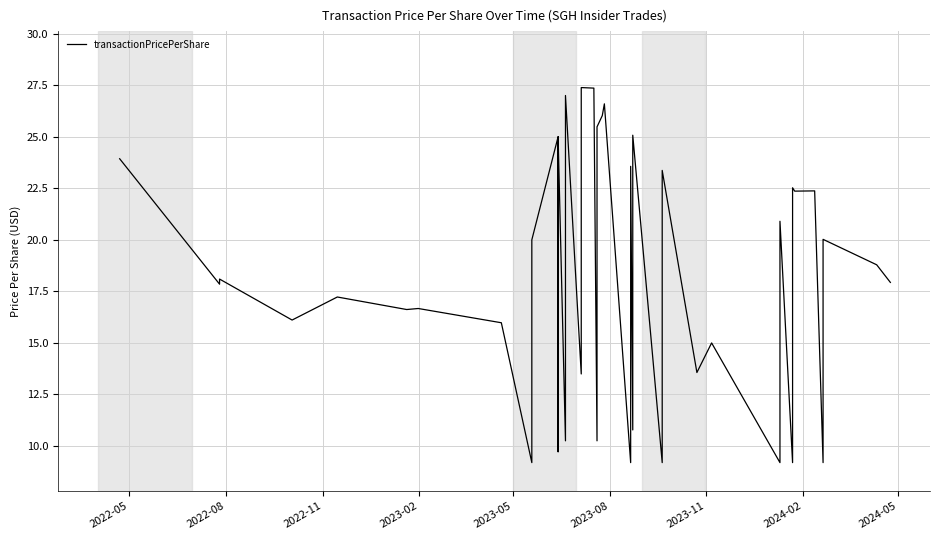

How many lines are shown in the chart?

1